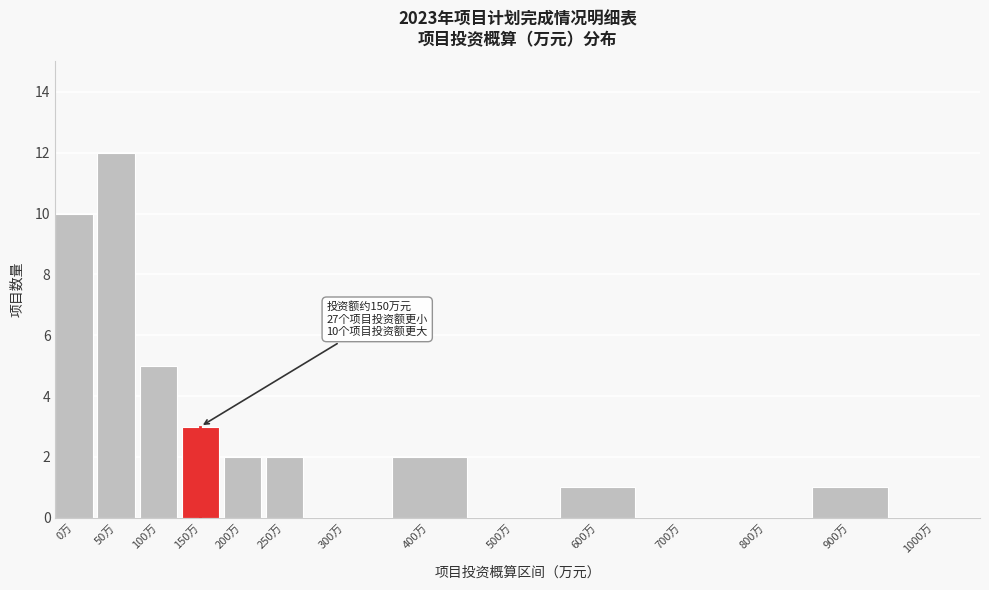

Reading left to right, list all the values displayed in this chart.

0万=10	50万=12	100万=5	150万=3	200万=2	250万=2	300万=0	400万=2	500万=0	600万=1	700万=0	800万=0	900万=1	1000万=0